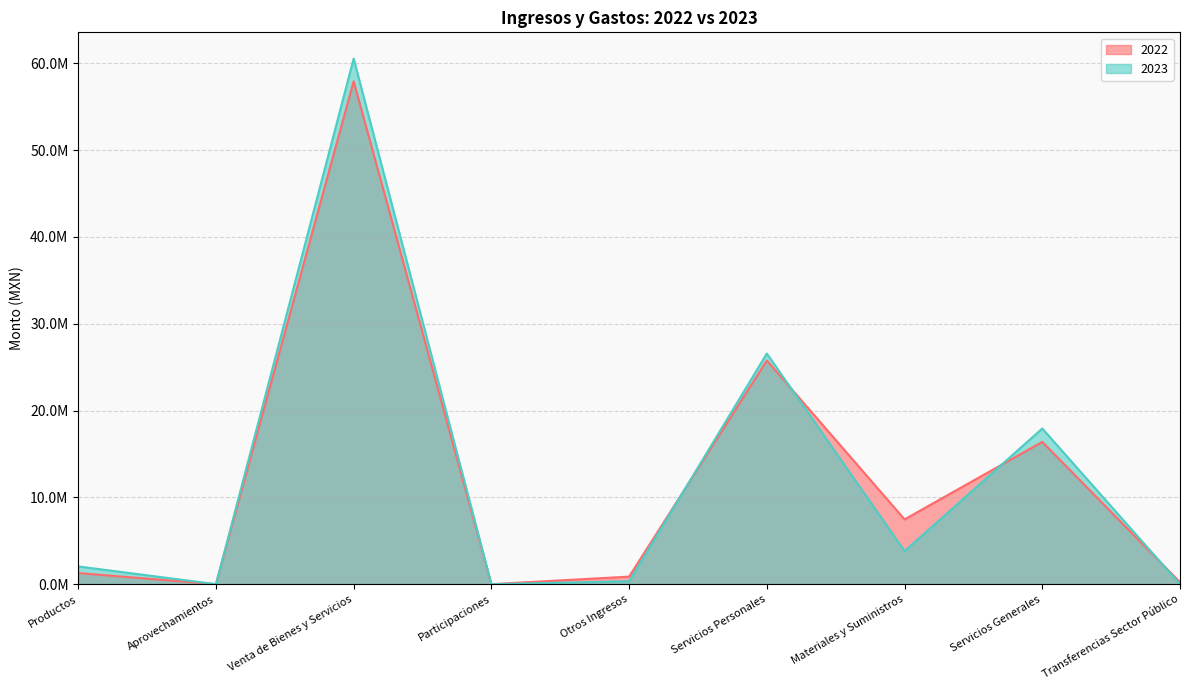

True or false: 2023 and 2022 cross at least once.

True